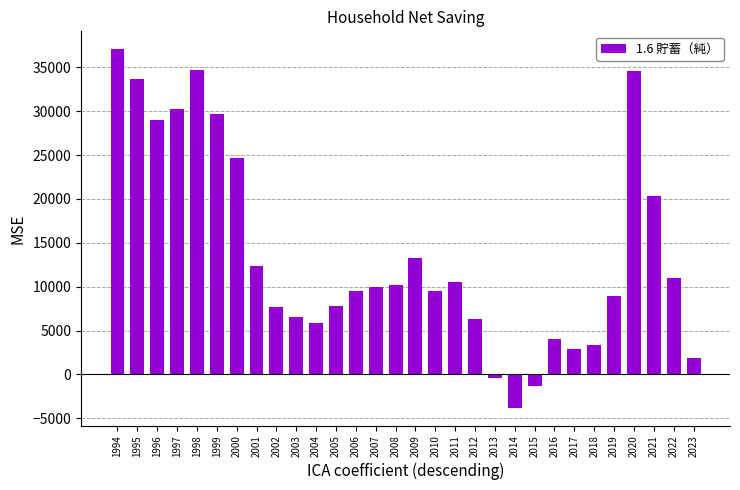

Are the bars grouped side by side (vs. stacked)?

No